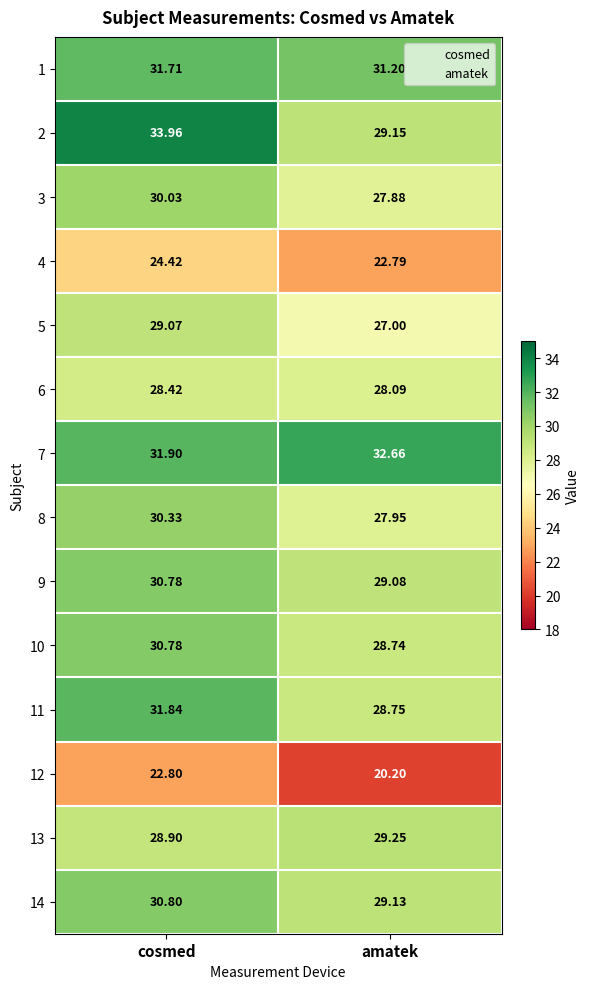

What is the total value across all series at cosmed?

415.7